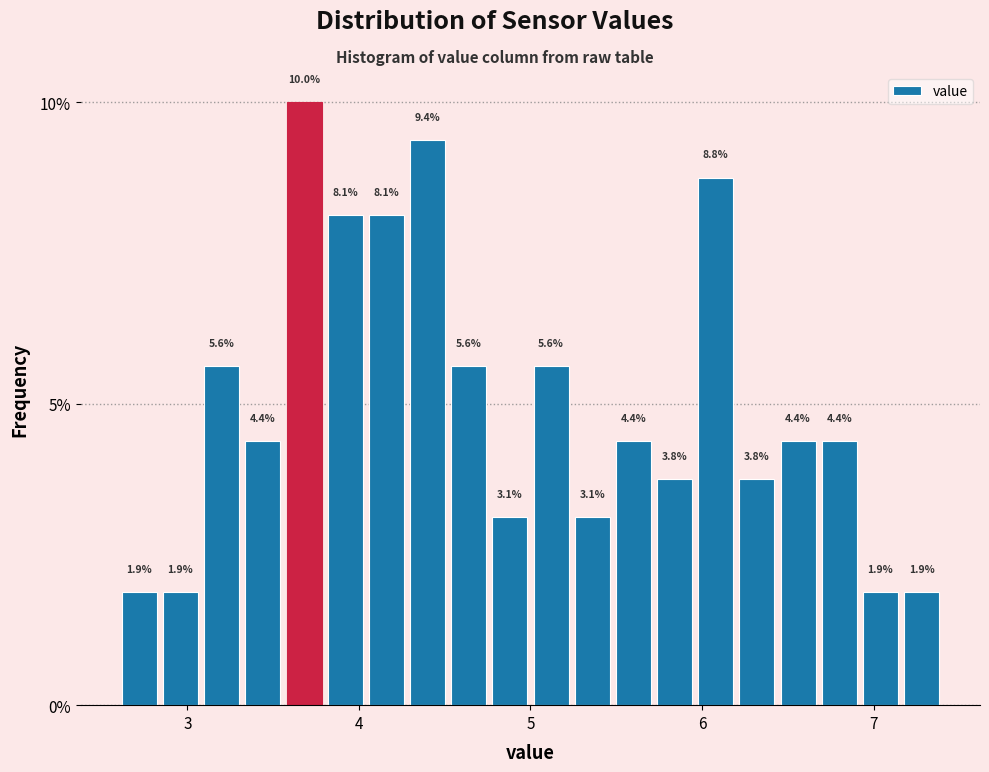

Around what value on the x-axis is the tallest bar? Give the approximate position of its centre, as read against the axis.

3.7